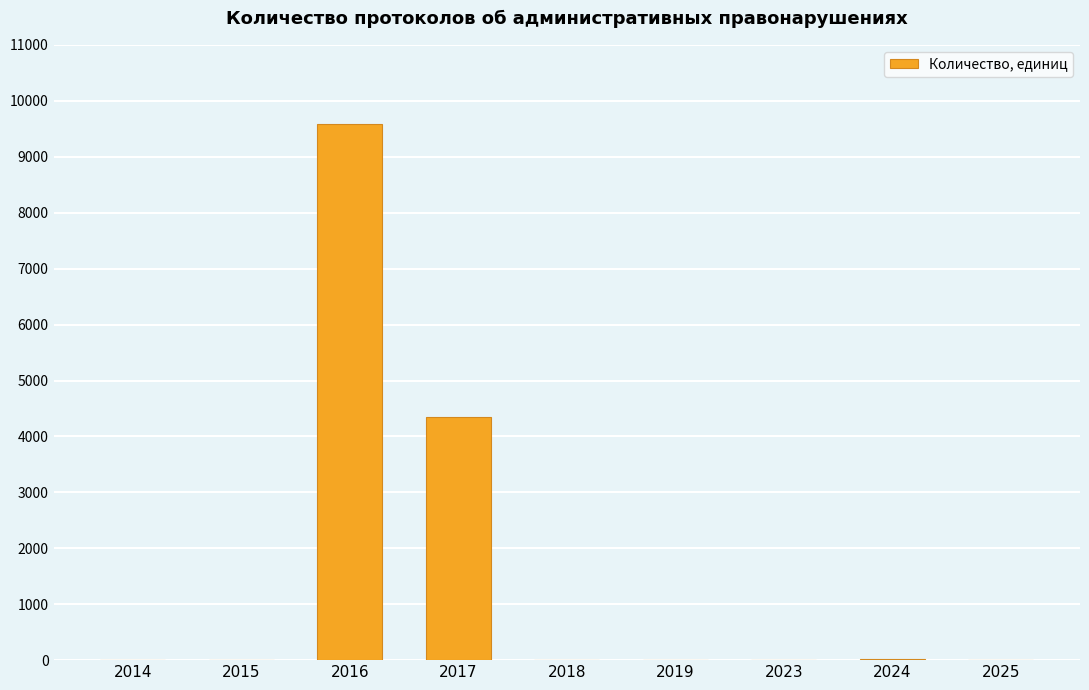

What is the sum of all values?

13956